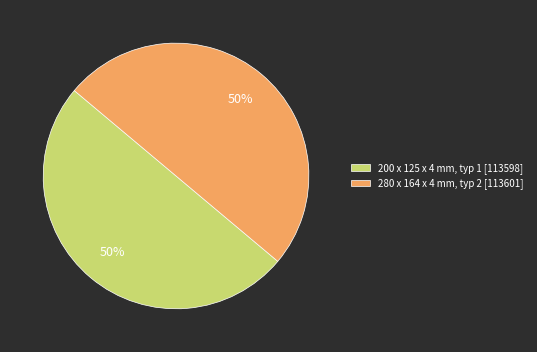

How many slices are in this pie chart?

2